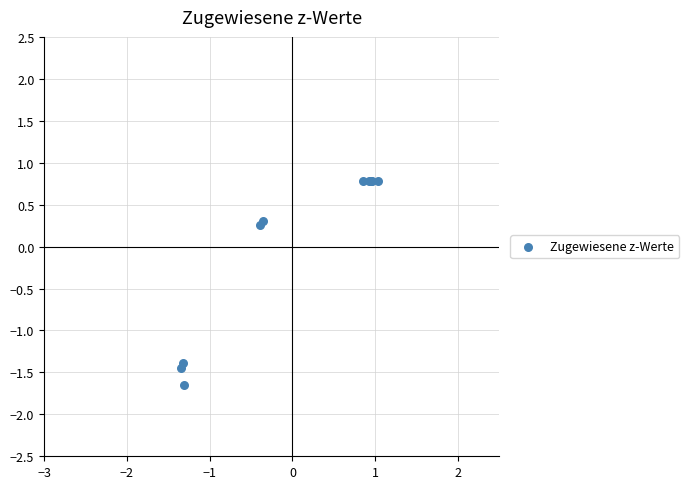

What Y value in the scatter plot is closest to 0?

0.3